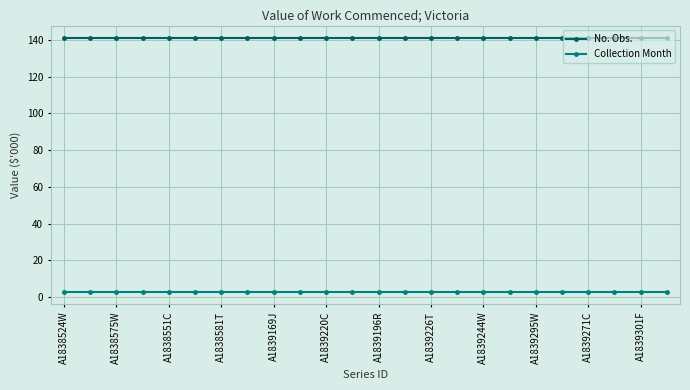

What is the value of the No. Obs. point at the 5th from the left?

141